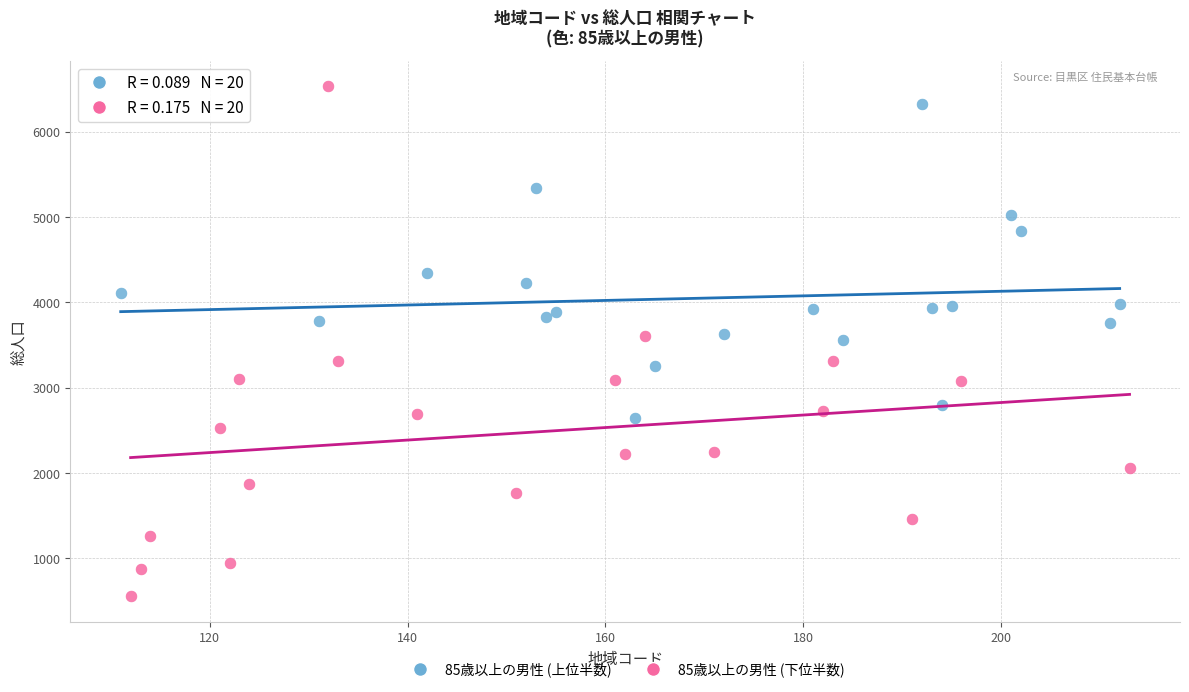

Which series reaches the minimum Y coordinate?

85歳以上の男性 (下位半数)